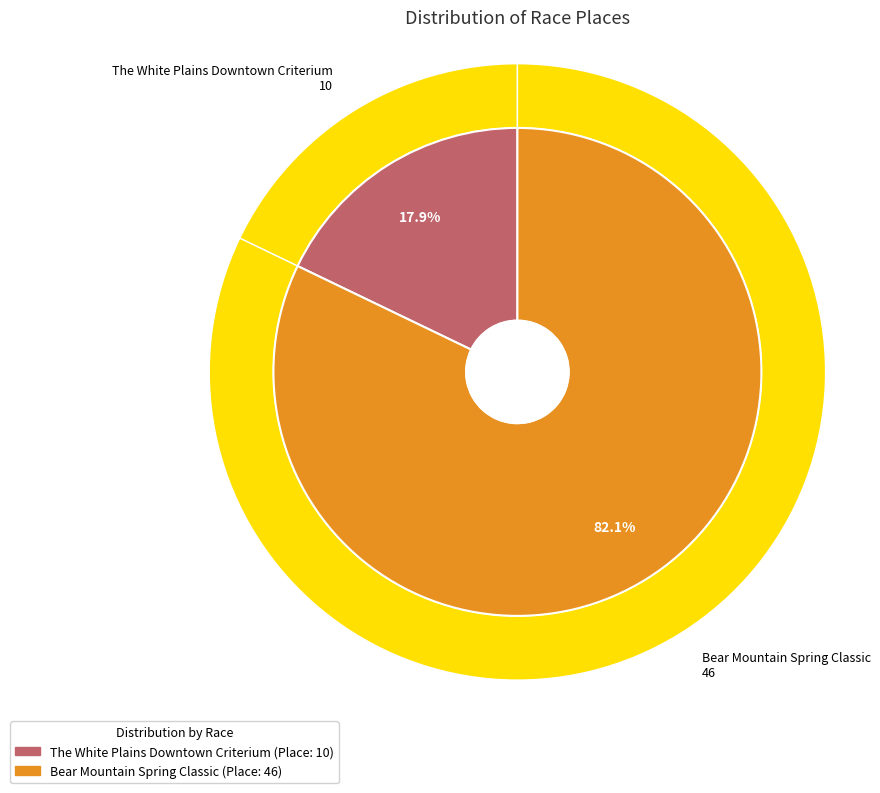

Which slice is the largest?

Bear Mountain Spring Classic